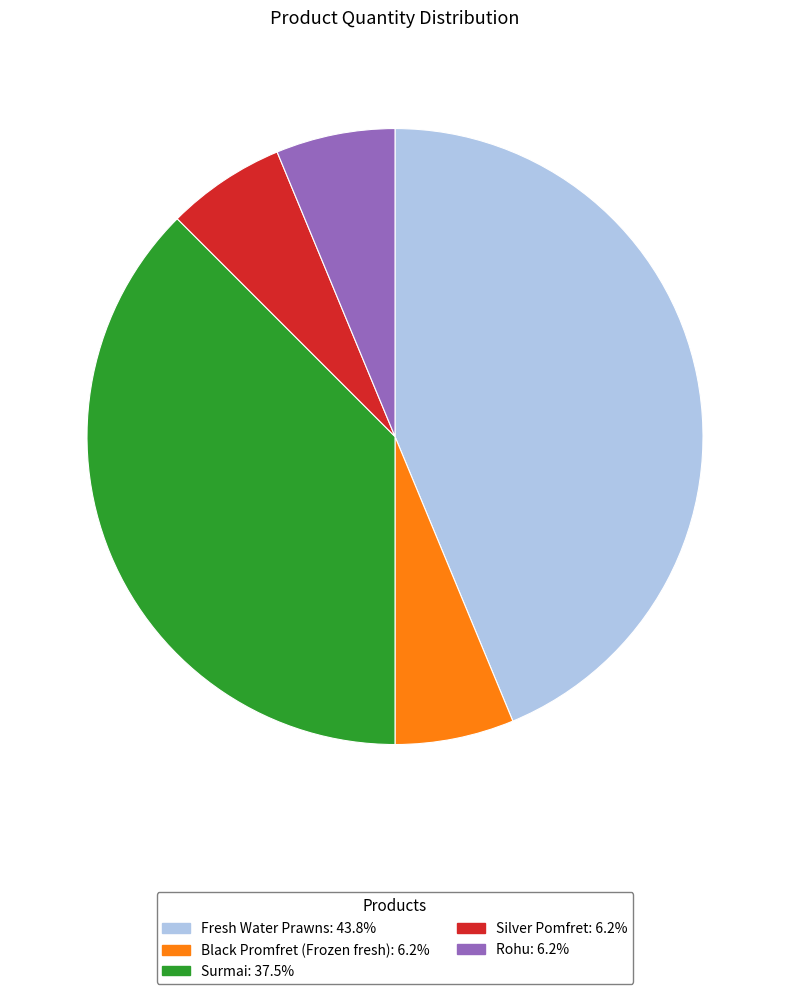

What is the largest slice in the pie chart?

Fresh Water Prawns